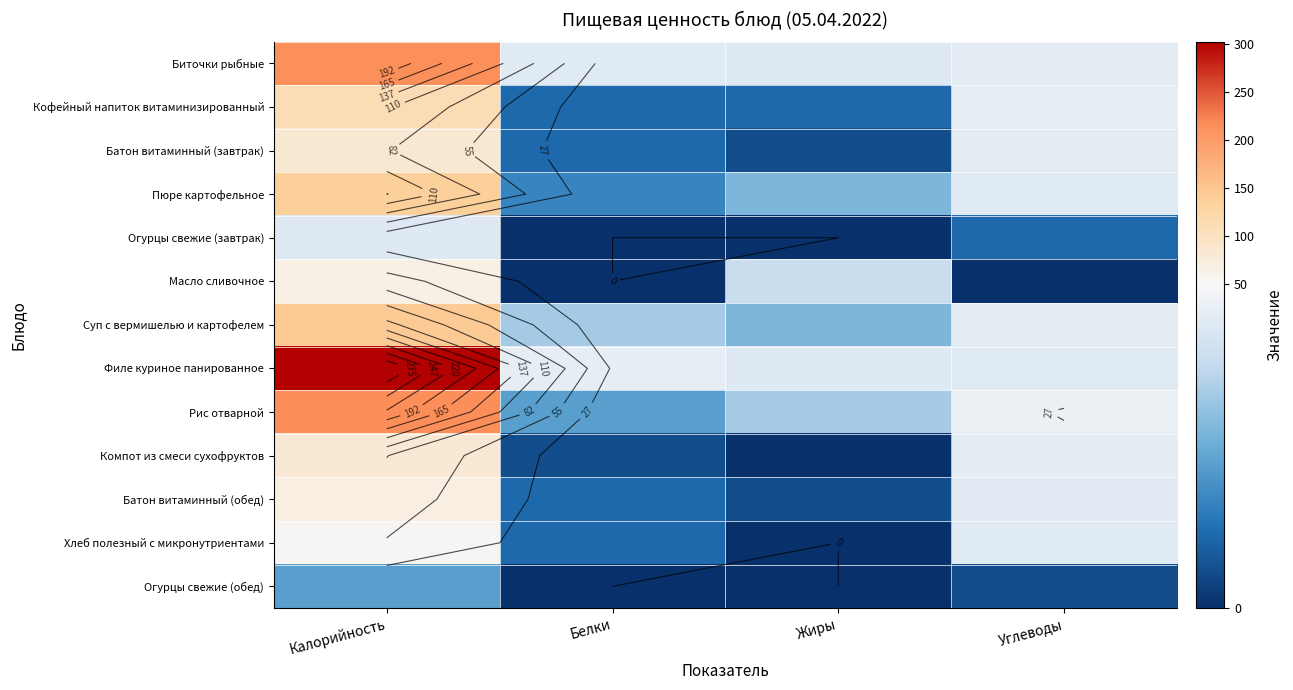

Is it true that Суп с вермишелью и картофелем equals 145 at Калорийность?

True